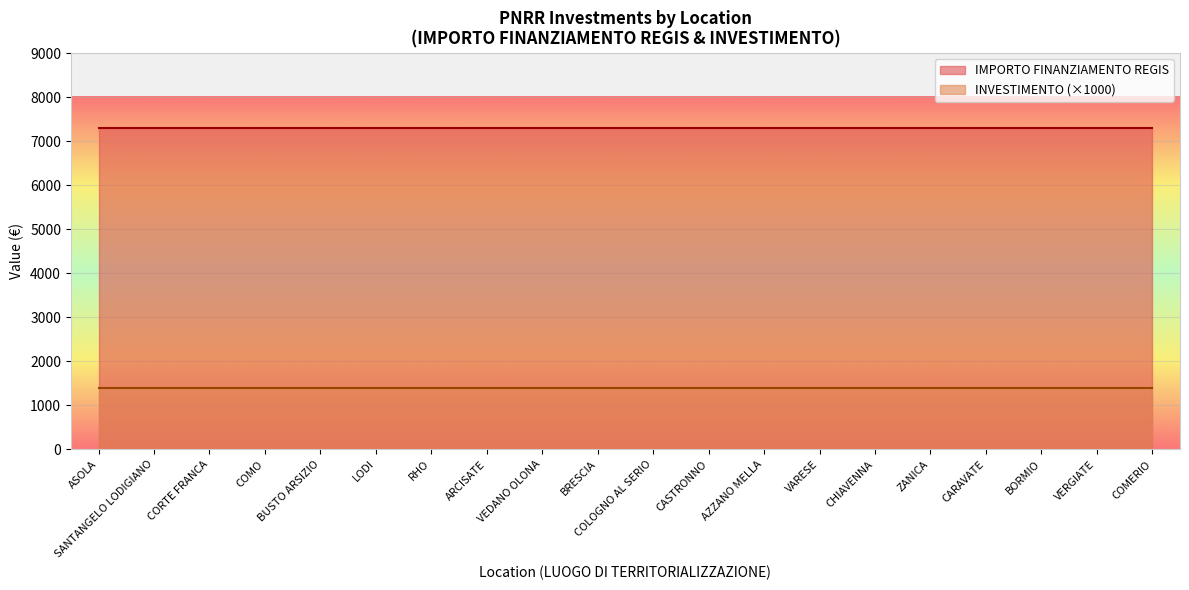

What is the spread (max minus min) of values at ZANICA?

5901